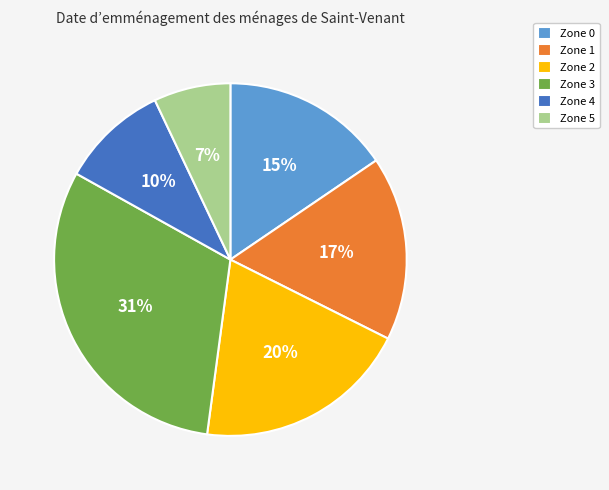

Which slice is the smallest?

Zone 5